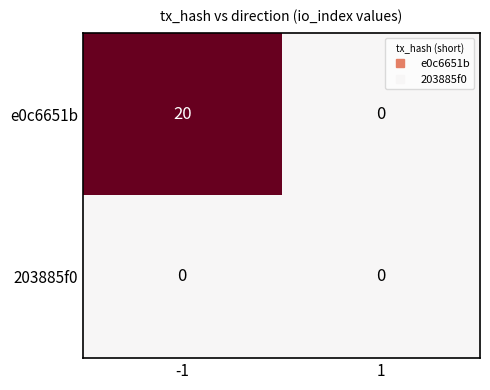

Which series has the widest spread of values?

e0c6651b